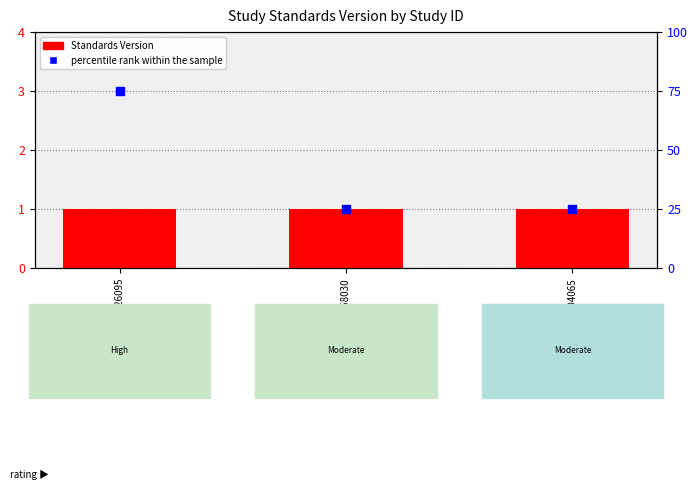

Is the value of Standards Version at WWHV026095 greater than the value of percentile rank within the sample at WWHV004065?

No